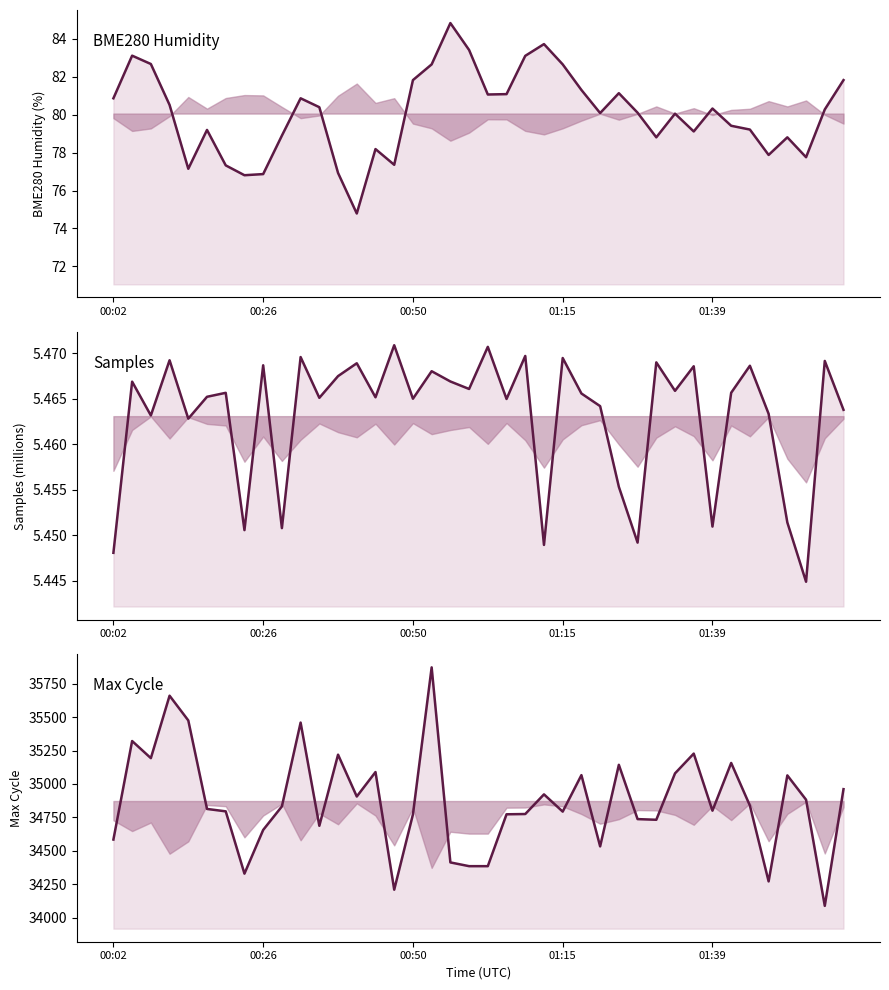

Which has a higher value, 22 or 39?

22